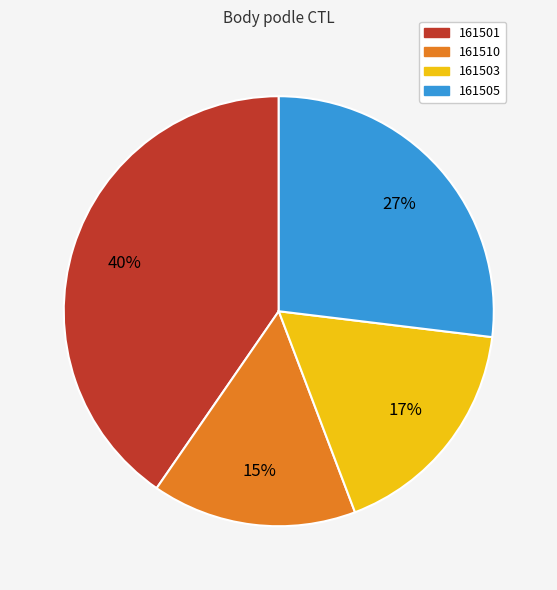

Is it true that 161503 is 9% of the pie?

False